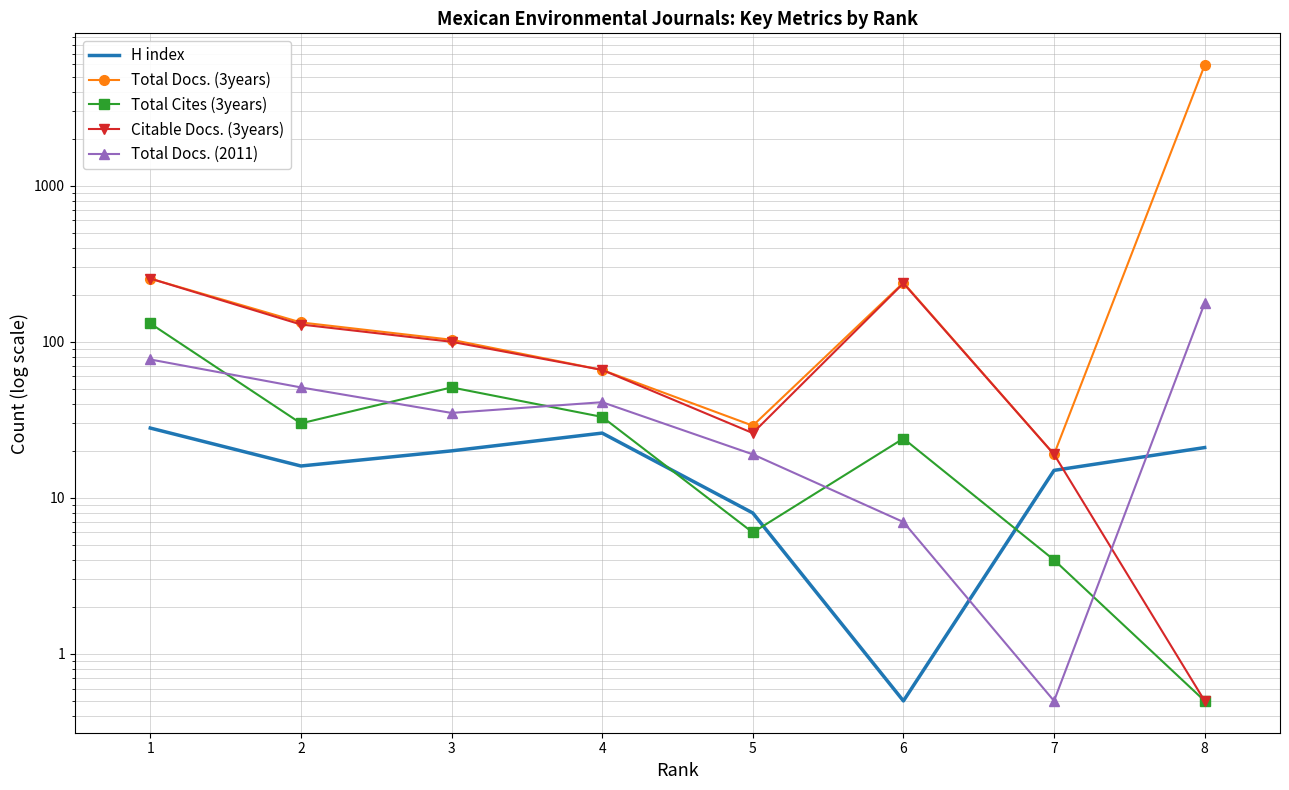

What is the difference between the maximum and minimum values in the H index series?

27.5